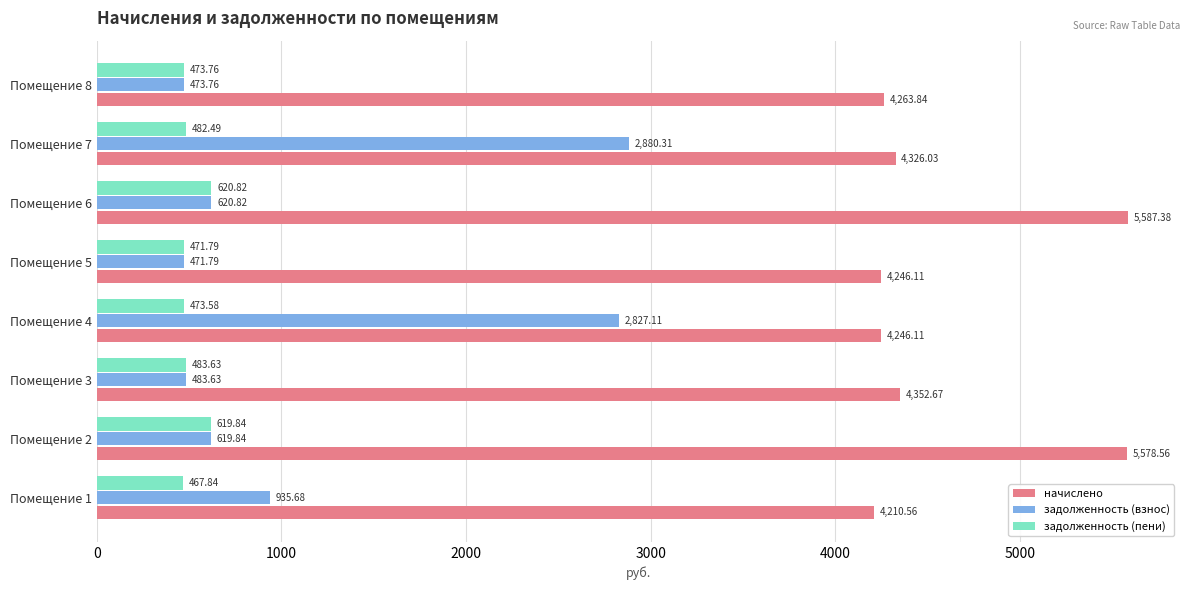

Rank the series by their maximum value, from lowest to highest.

задолженность (пени), задолженность (взнос), начислено